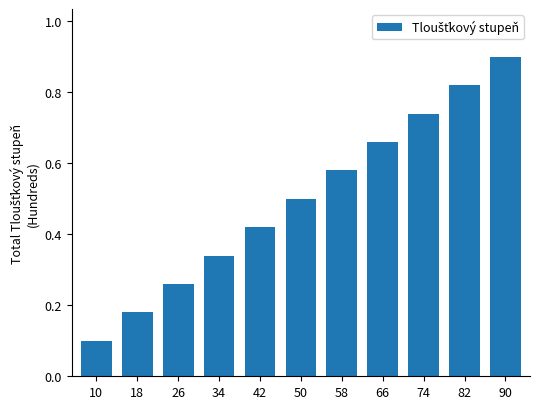

Rank the categories by value from highest to lowest.

90, 82, 74, 66, 58, 50, 42, 34, 26, 18, 10